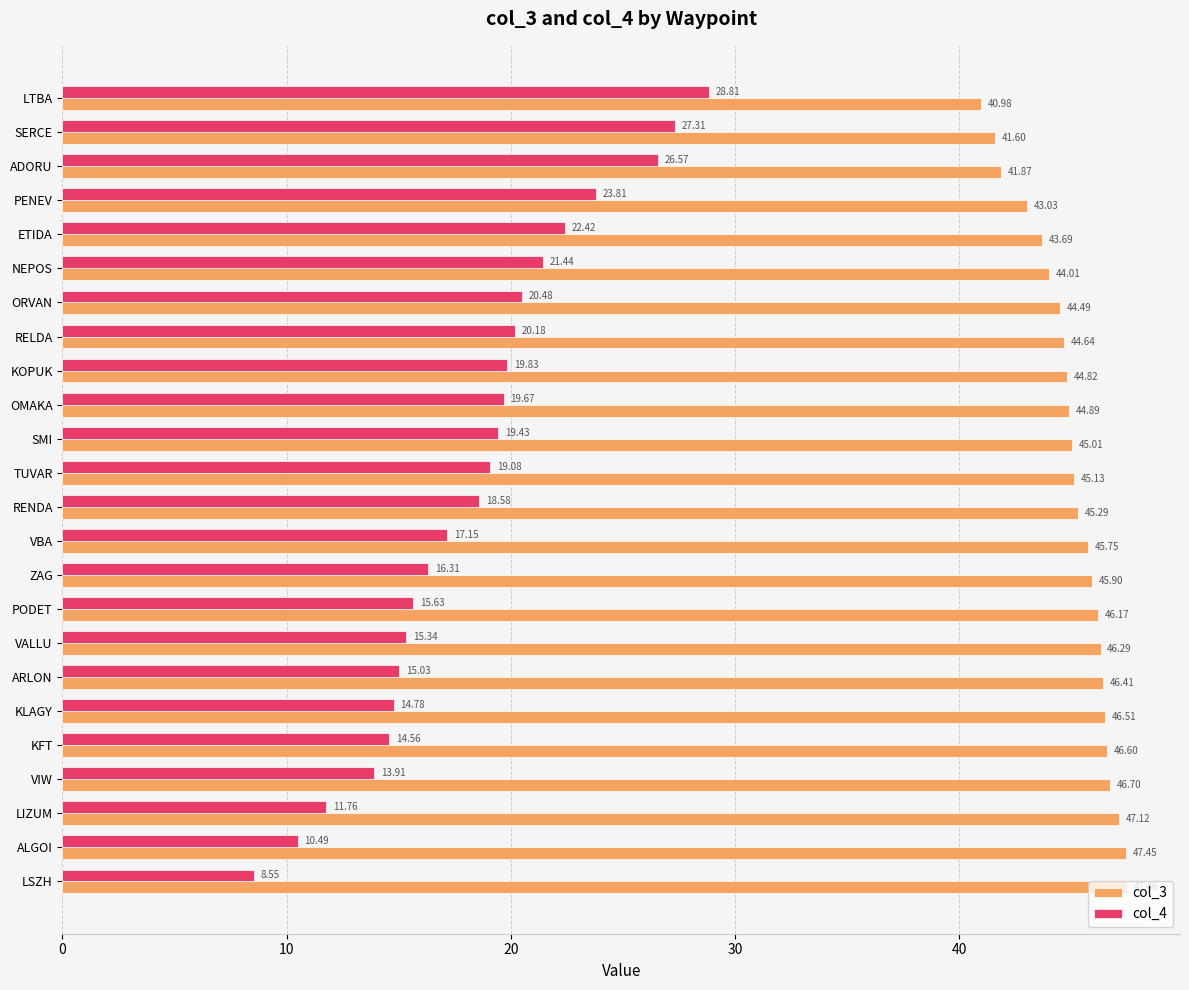

What is the difference between the maximum and minimum values in the col_3 series?

6.5